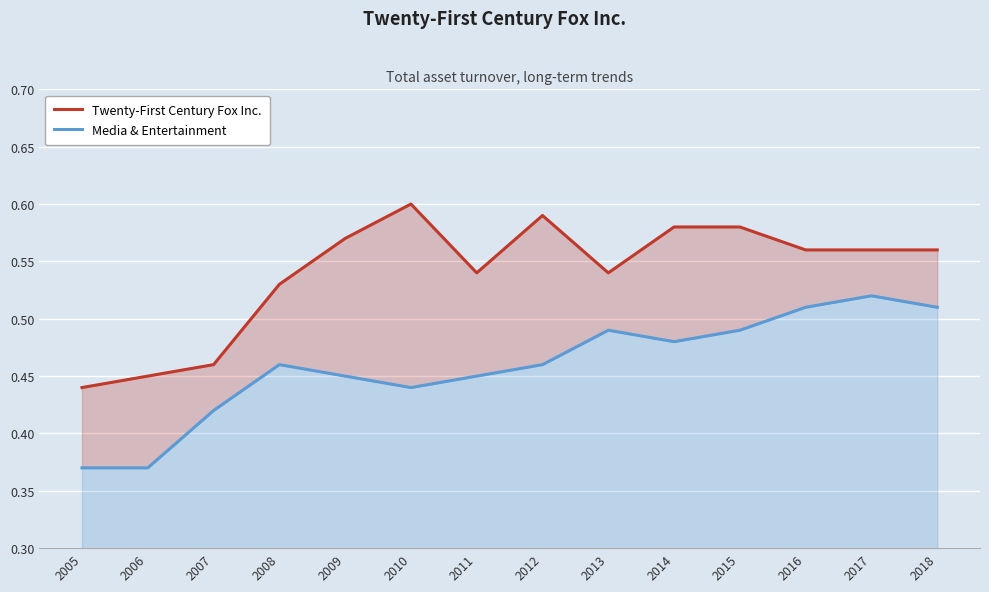

What is the difference between the second highest and minimum values in the Twenty-First Century Fox Inc. series?

0.1